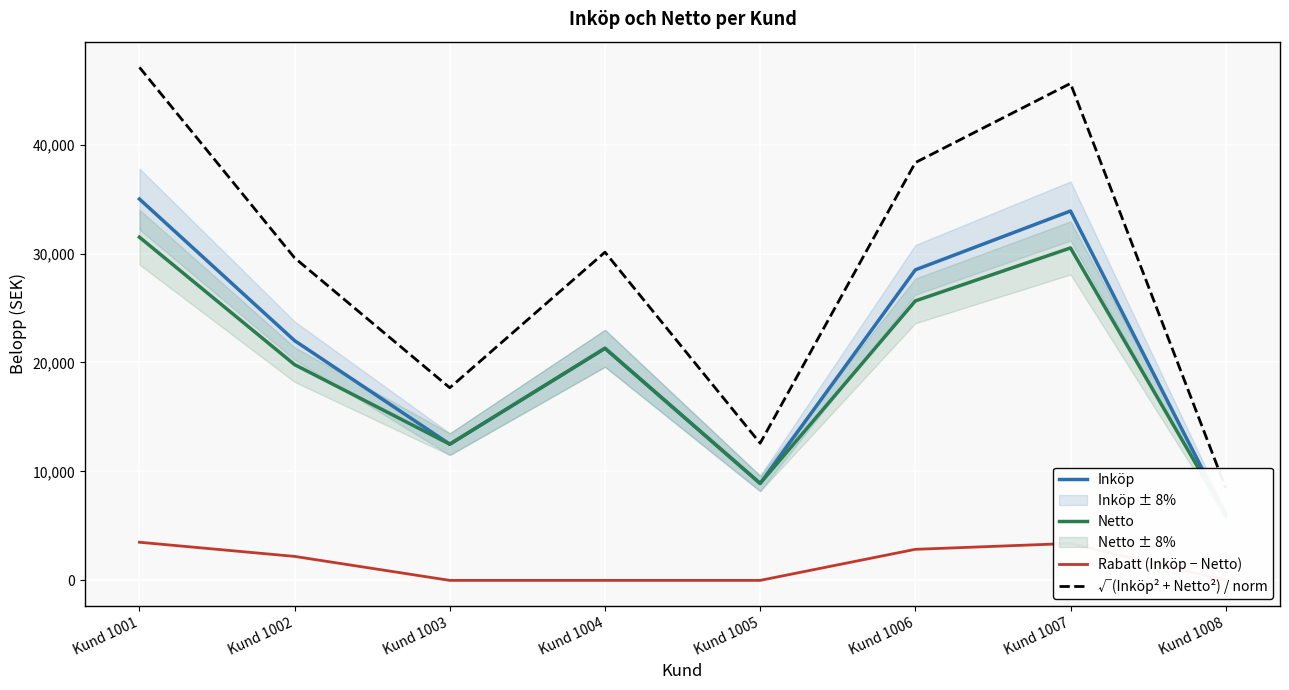

Does the chart display data point markers on the line(s)?

No